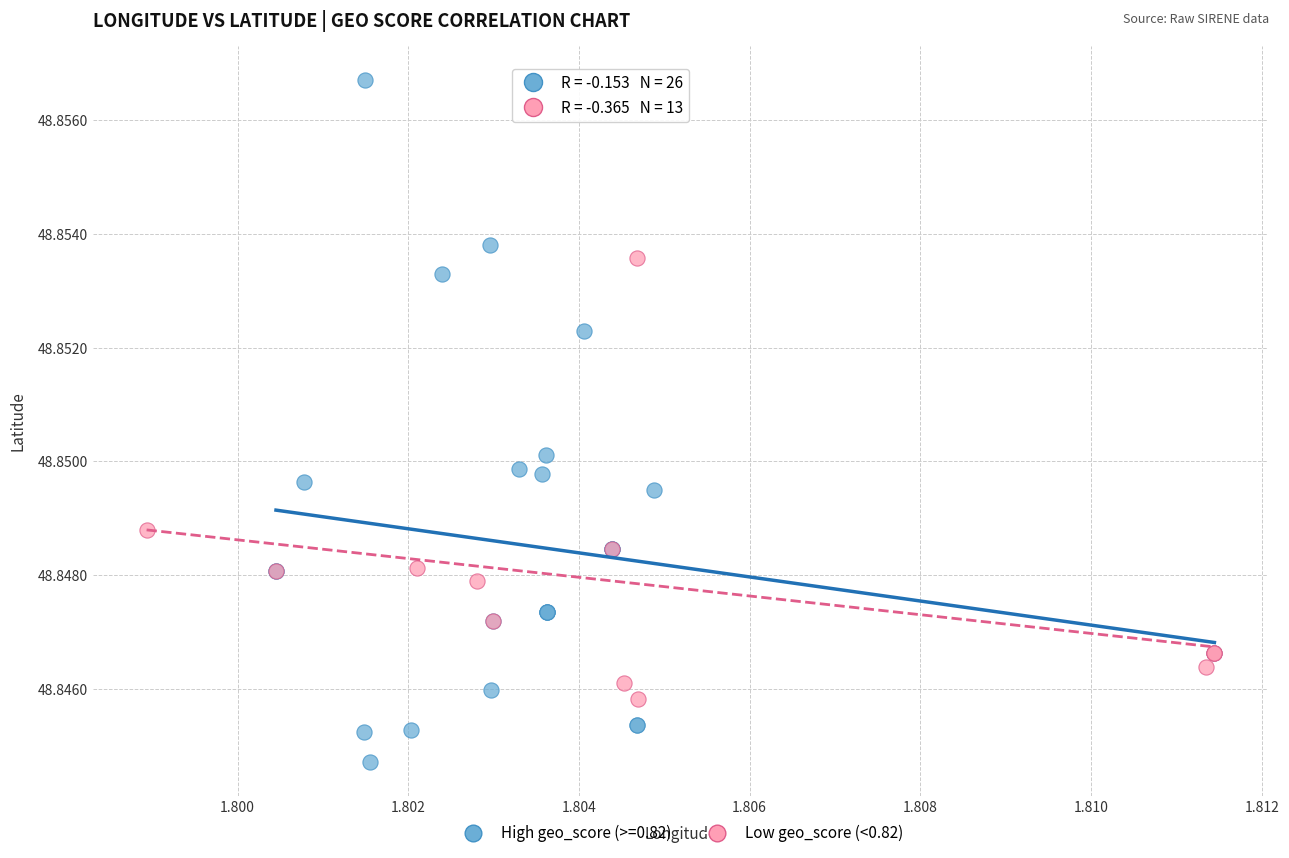

Which series contains the highest Y value?

High geo_score (>=0.82)